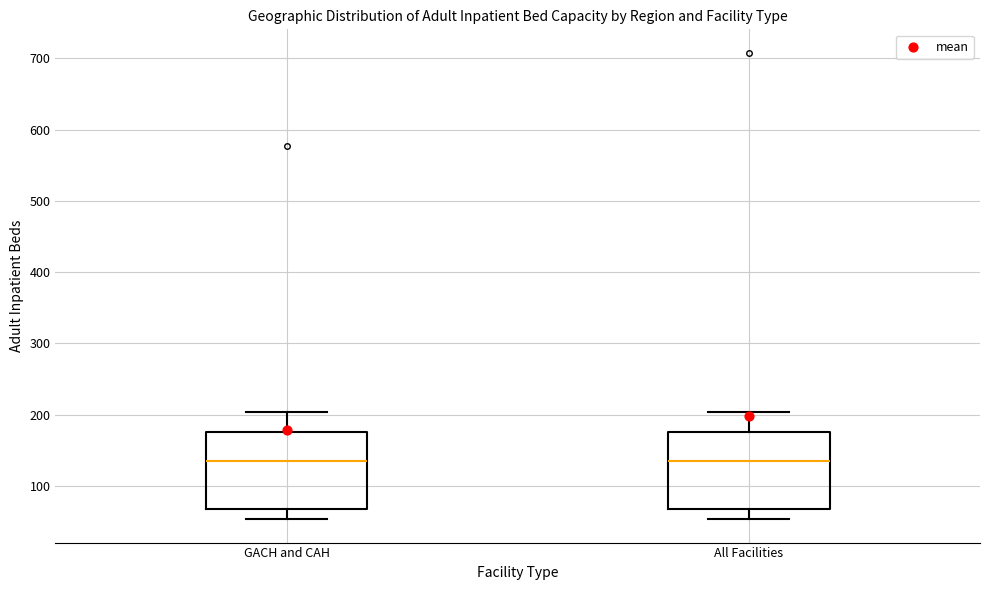

Reading left to right, transcribe this box plot: for each box, give where its median line is, the range the box spans, and where its two whiskers end, as read against the y-axis. The values are not printed on the chart, so give them approximately, as read against the axis.

GACH and CAH: median 140, box 70 to 180, whiskers 50 to 200
All Facilities: median 140, box 70 to 180, whiskers 50 to 200